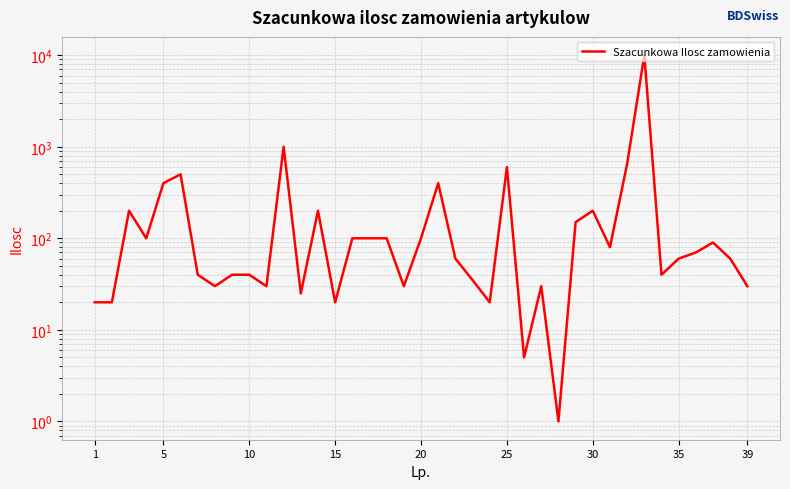

Count the number of values greater than 60.

19